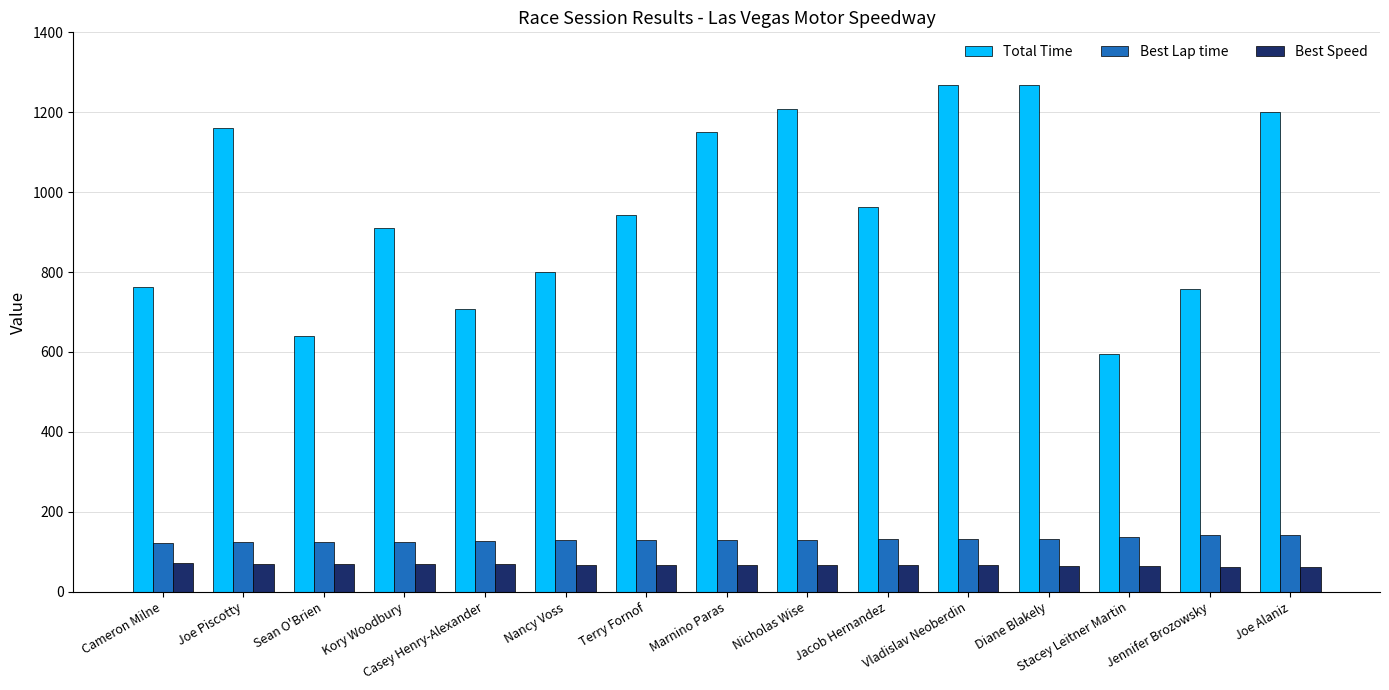

The Total Time series shows 1201.1 at Joe Alaniz. True or false?

True